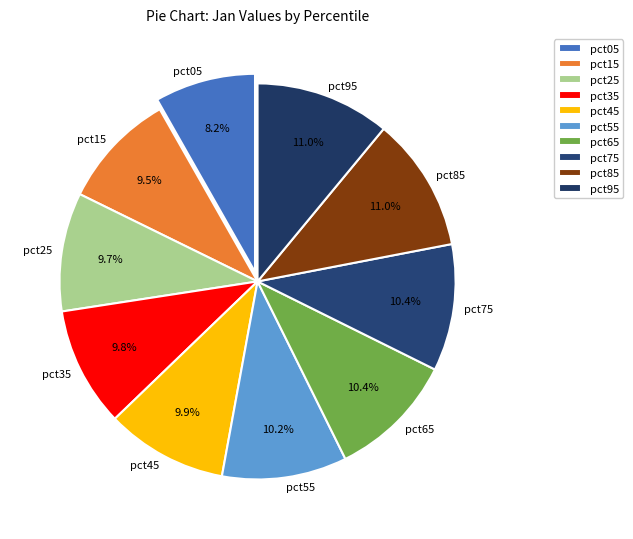

Does any single category account for the majority?

No